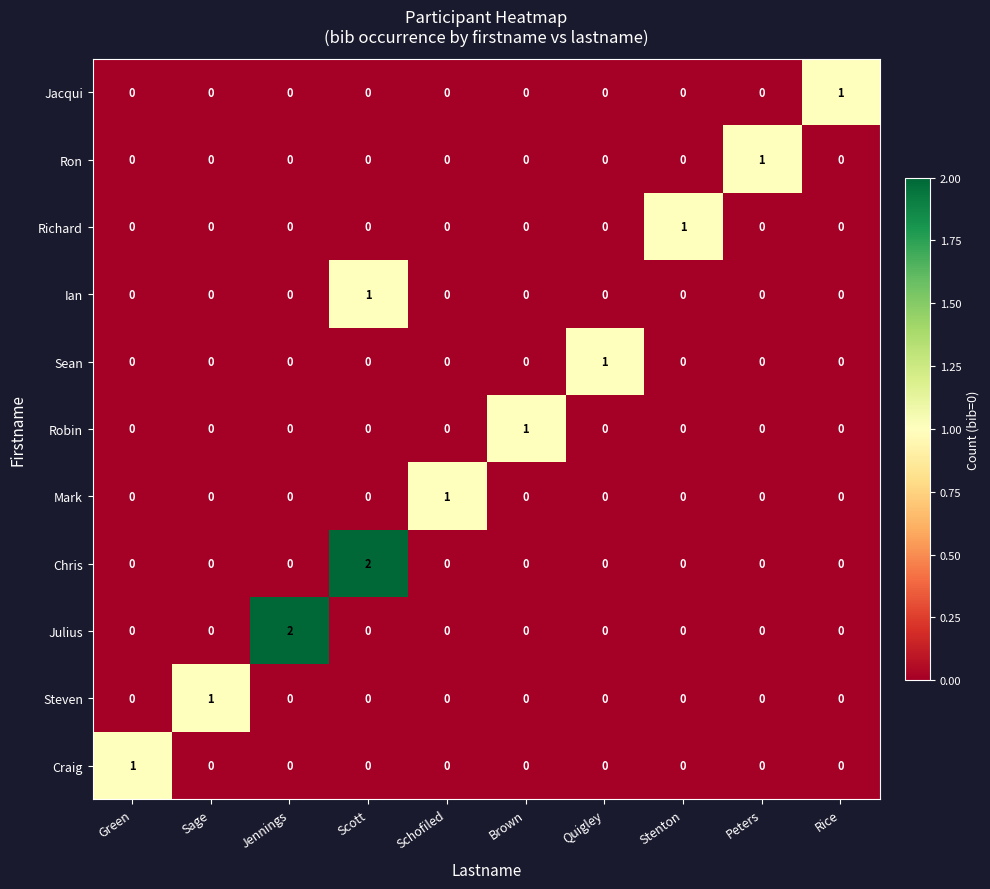

Which category has the highest value in the Ron series?

Peters